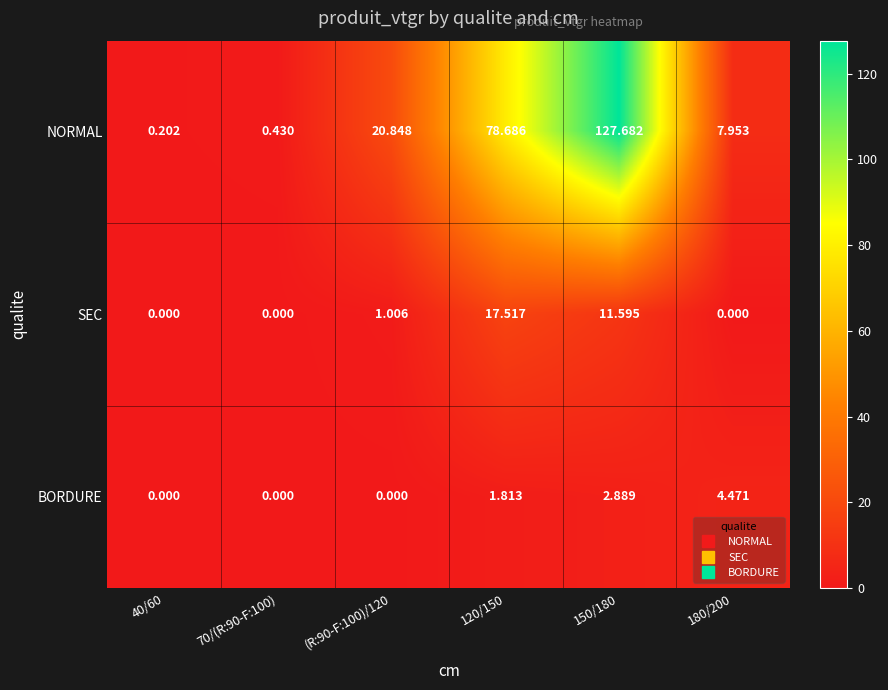

List the series in order of their peak value, highest first.

NORMAL, SEC, BORDURE